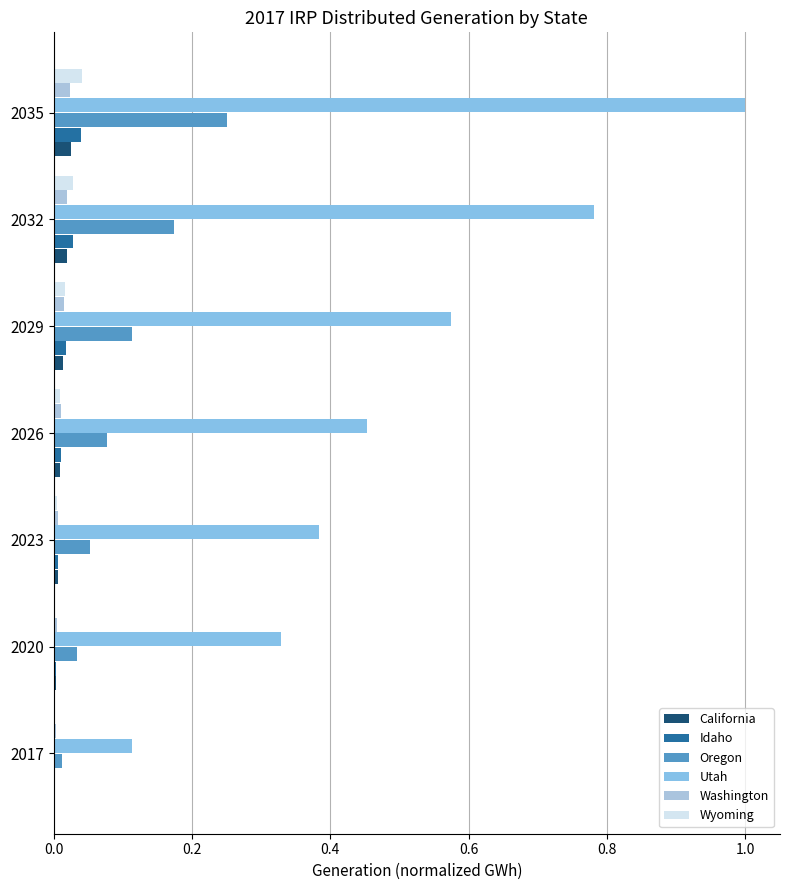

What are all the series names shown in the legend?

California, Idaho, Oregon, Utah, Washington, Wyoming